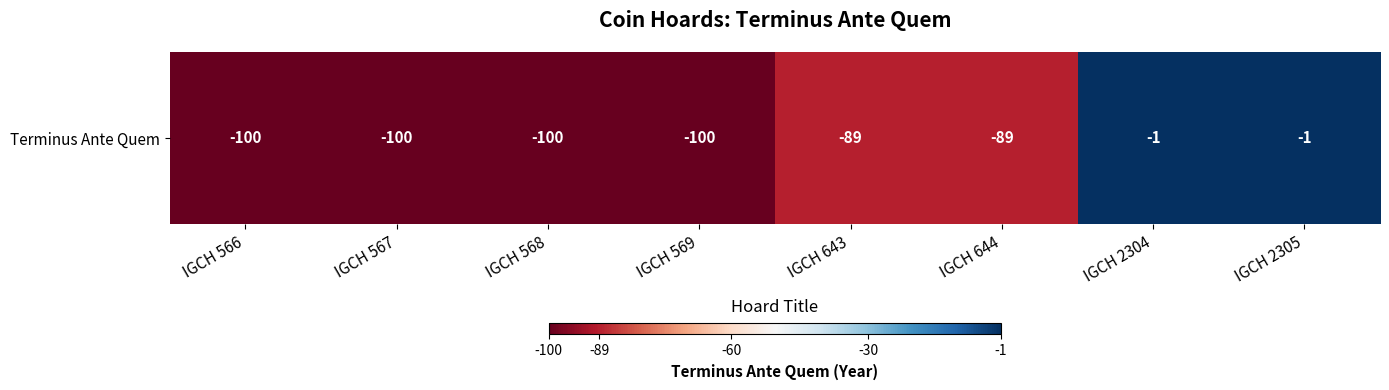

Is it true that the value at IGCH 2304 is -1?

True